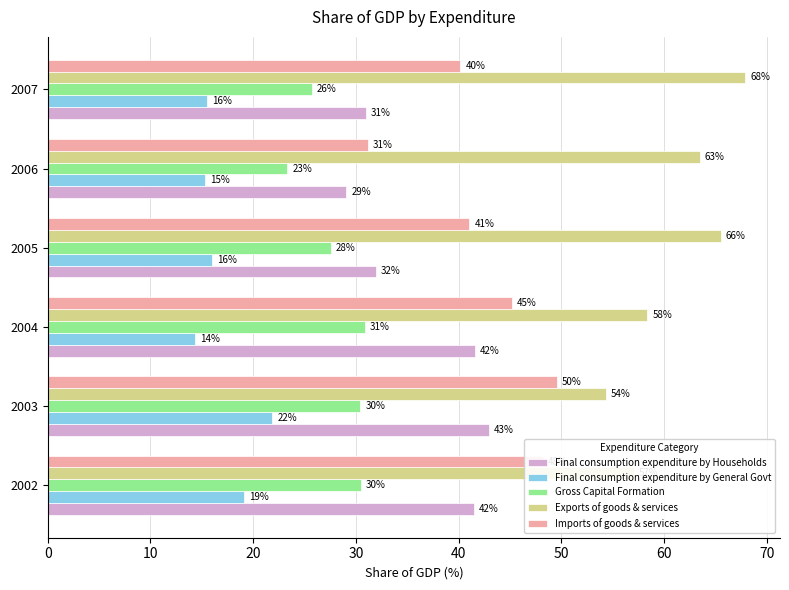

What is the difference between the maximum and minimum values in the Final consumption expenditure by General Govt series?

7.5